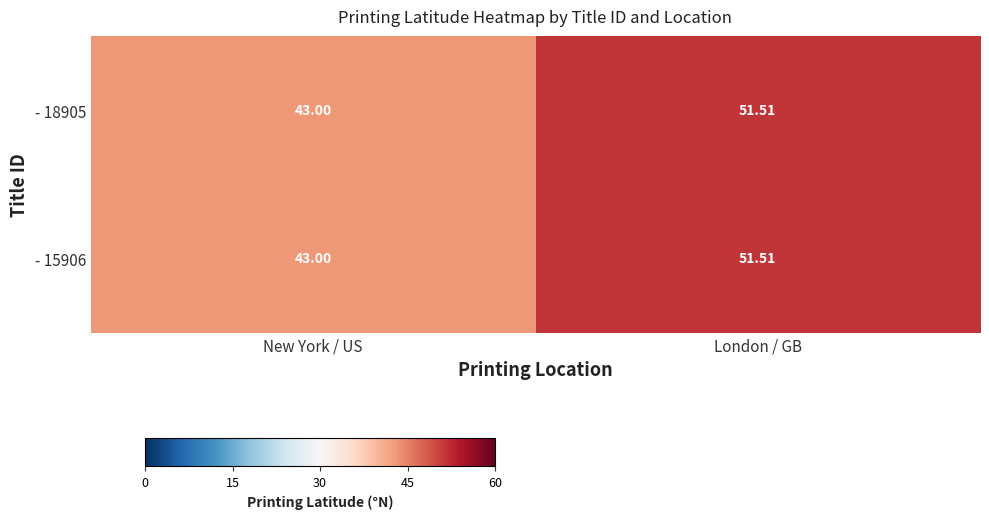

Where is - 18905 nearest to the value 47?

New York / US